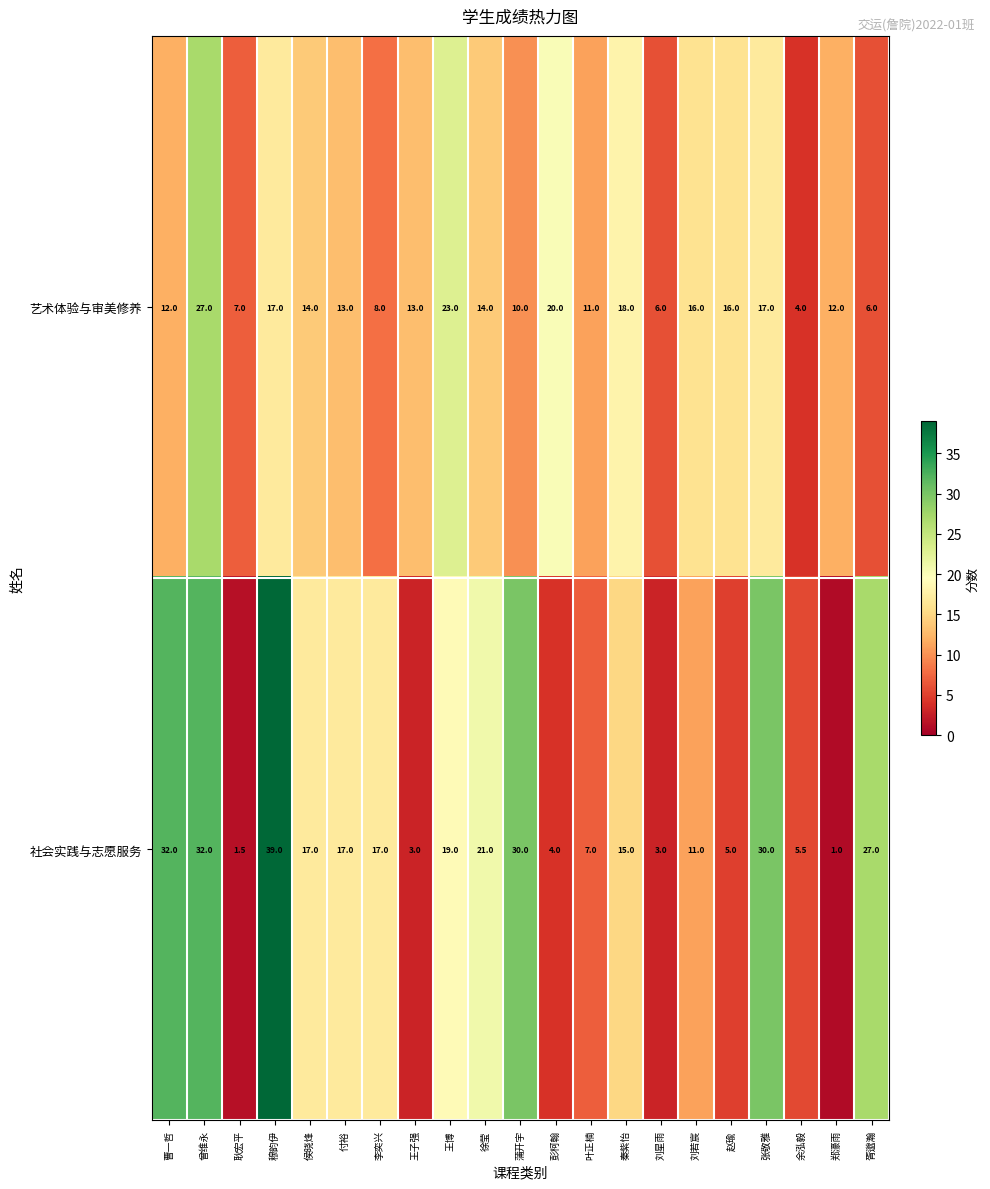

Read the 艺术体验与审美修养 value at 彭柯翰.

20.0